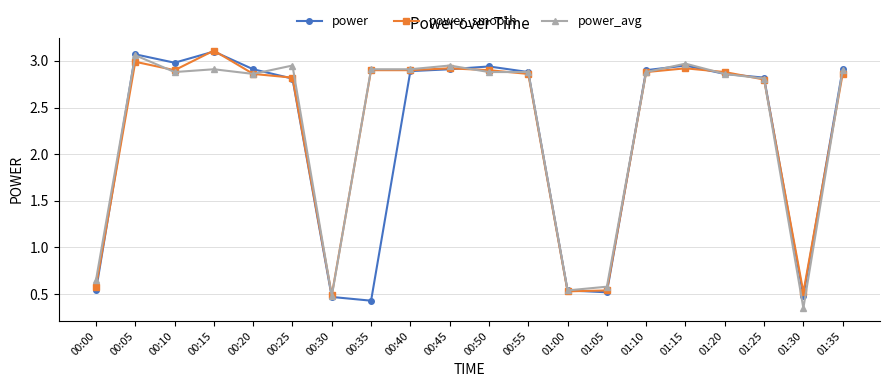

What position from the left is 00:20?

5